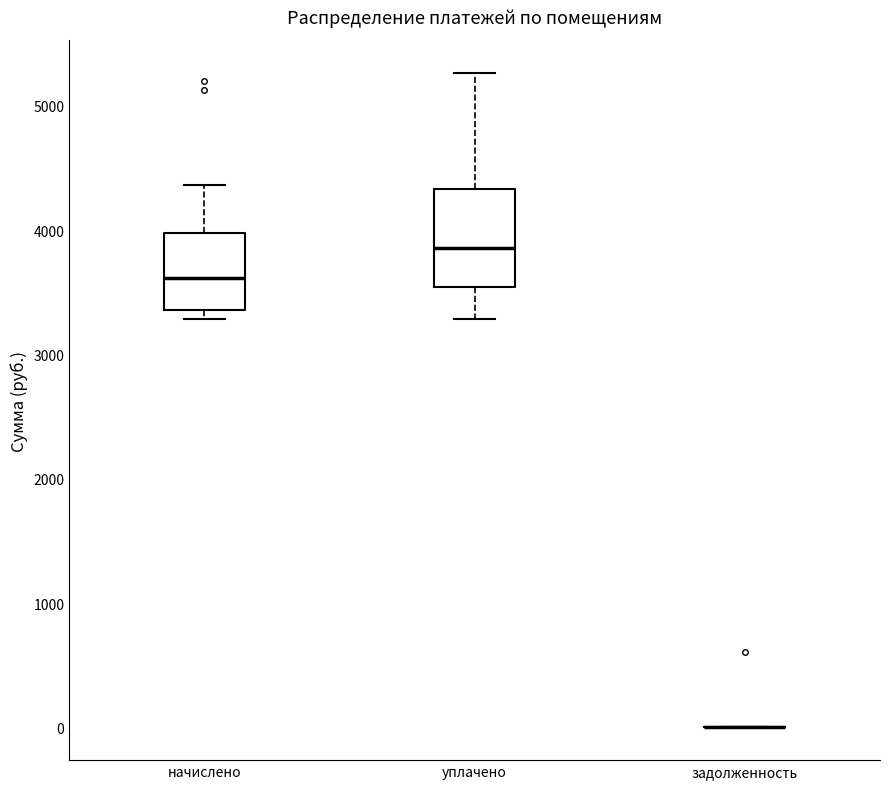

Reading left to right, transcribe this box plot: for each box, give where its median line is, the range the box spans, and where its two whiskers end, as read against the y-axis. The values are not printed on the chart, so give them approximately, as read against the axis.

начислено: median 3600, box 3400 to 4000, whiskers 3300 to 4400
уплачено: median 3900, box 3500 to 4300, whiskers 3300 to 5300
задолженность: box collapsed to a line at 0, whiskers 0 to 0